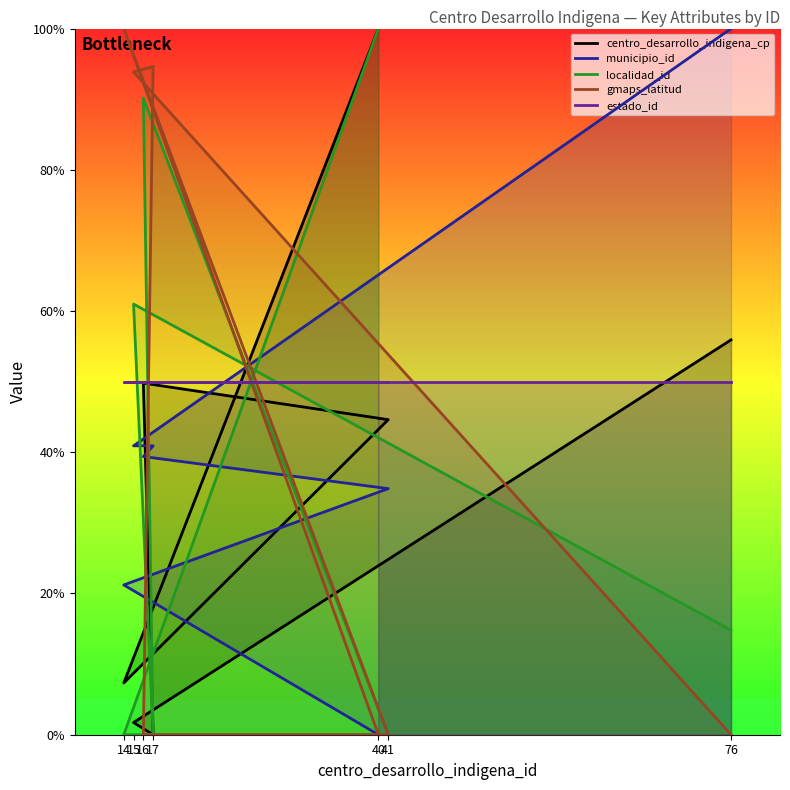

Reading right to left, extract all data points from this chart.

centro_desarrollo_indigena_cp: 76=55.9	15=1.7	17=0.0	16=49.8	41=44.6	14=7.3	40=100.0
municipio_id: 76=100.0	15=40.9	17=40.9	16=39.4	41=34.8	14=21.2	40=0.0
localidad_id: 76=14.8	15=61.0	17=0.0	16=90.1	41=0.0	14=0.0	40=100.0
gmaps_latitud: 76=0.0	15=93.8	17=94.6	16=0.0	41=0.0	14=100.0	40=0.0
estado_id: 76=50.0	15=50.0	17=50.0	16=50.0	41=50.0	14=50.0	40=50.0